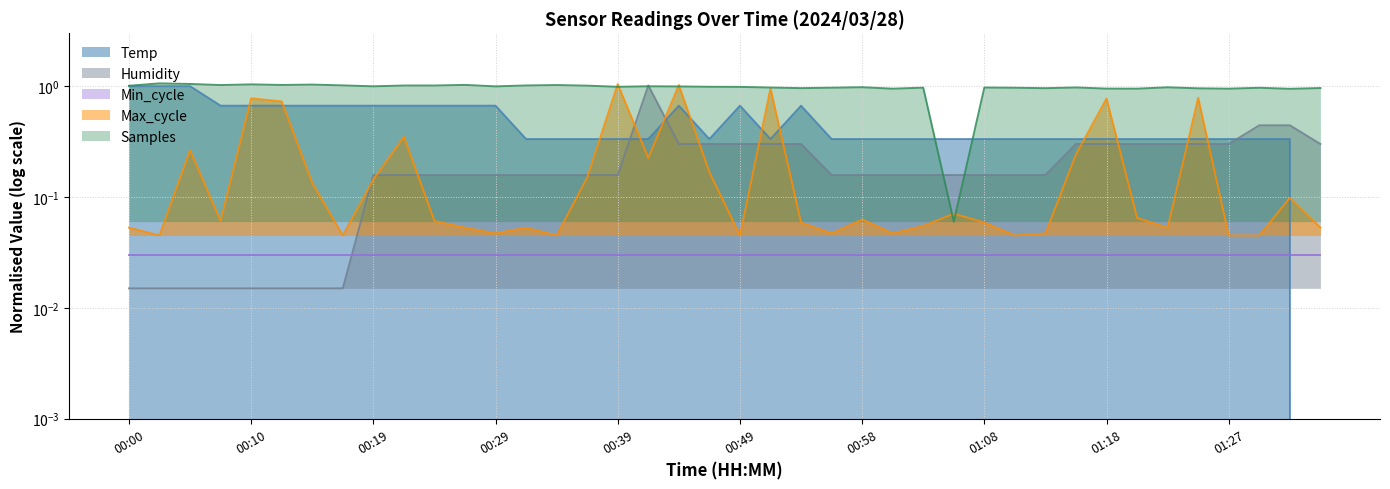

The value of Temp at 01:06 is 0.2. True or false?

False